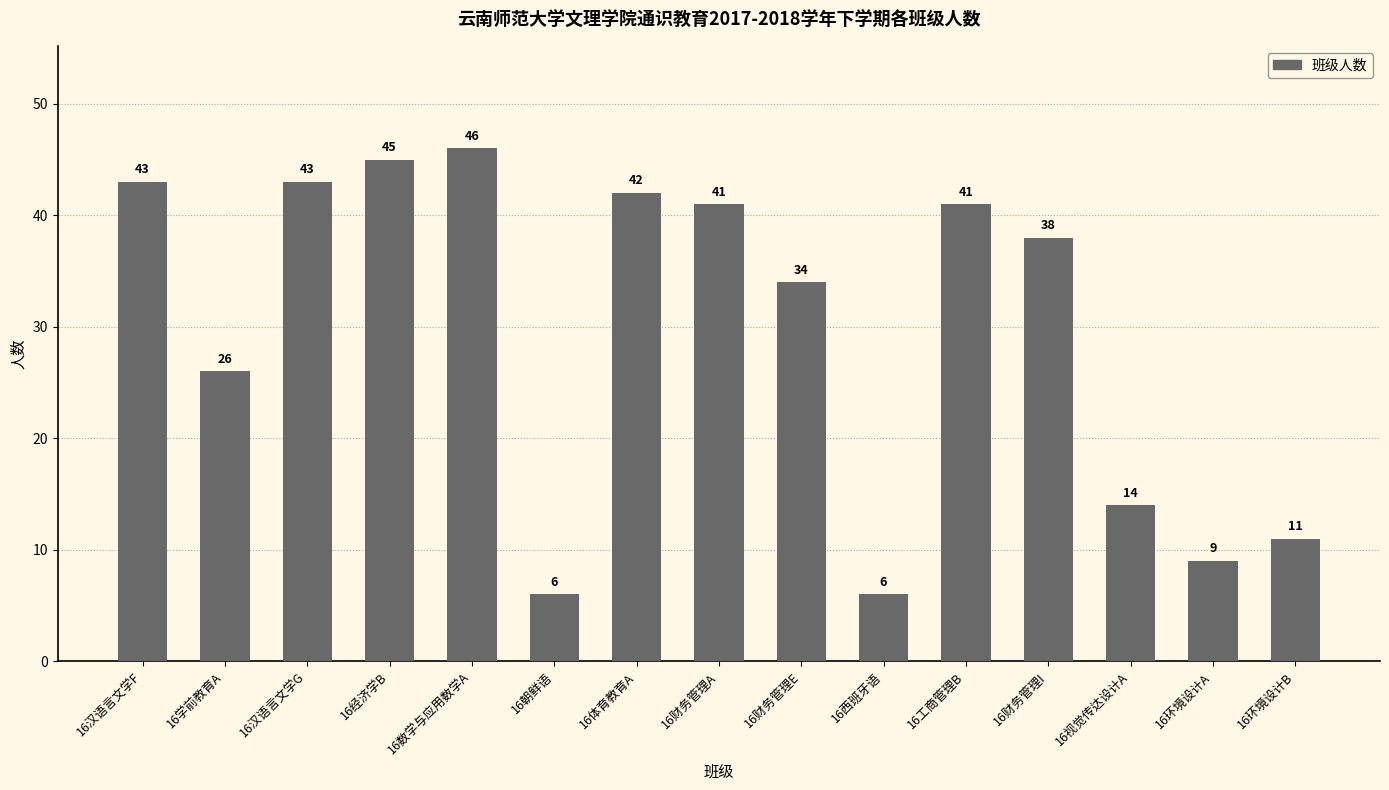

What is the difference between the maximum and second lowest values?

40